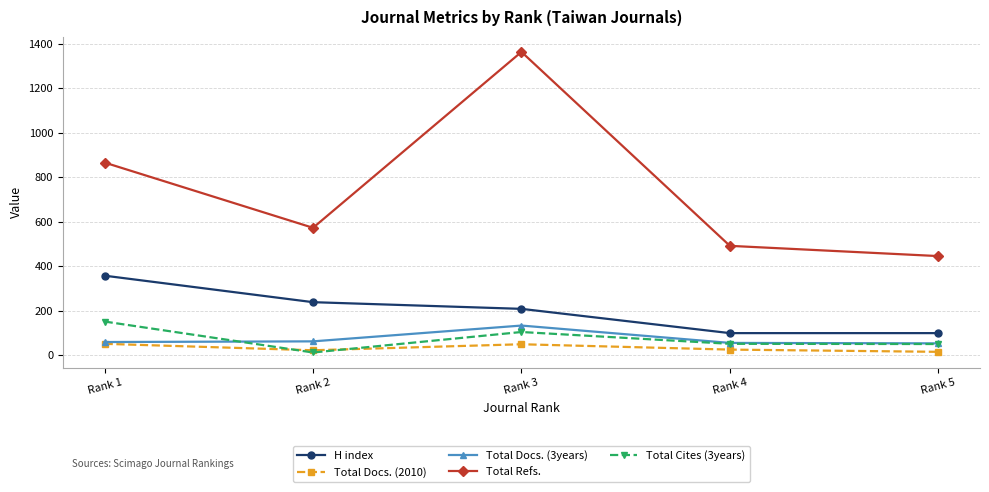

Where is Total Refs. nearest to the value 904?

Rank 1